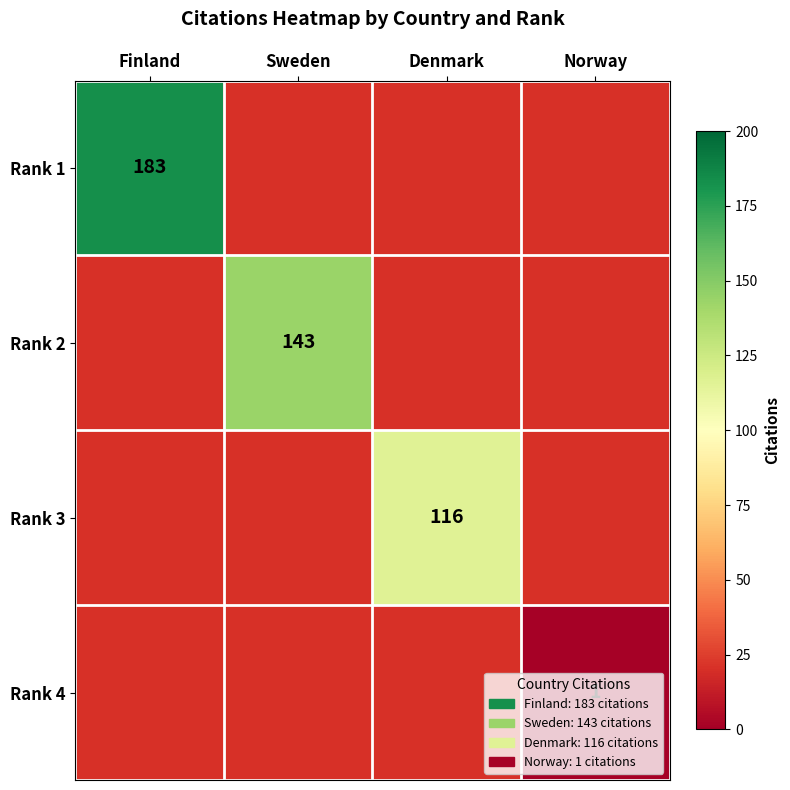

Count the number of categories in the chart.

4